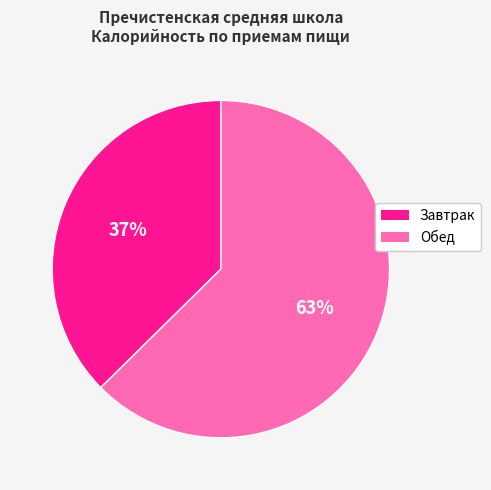

Rank the categories by value from highest to lowest.

Обед, Завтрак